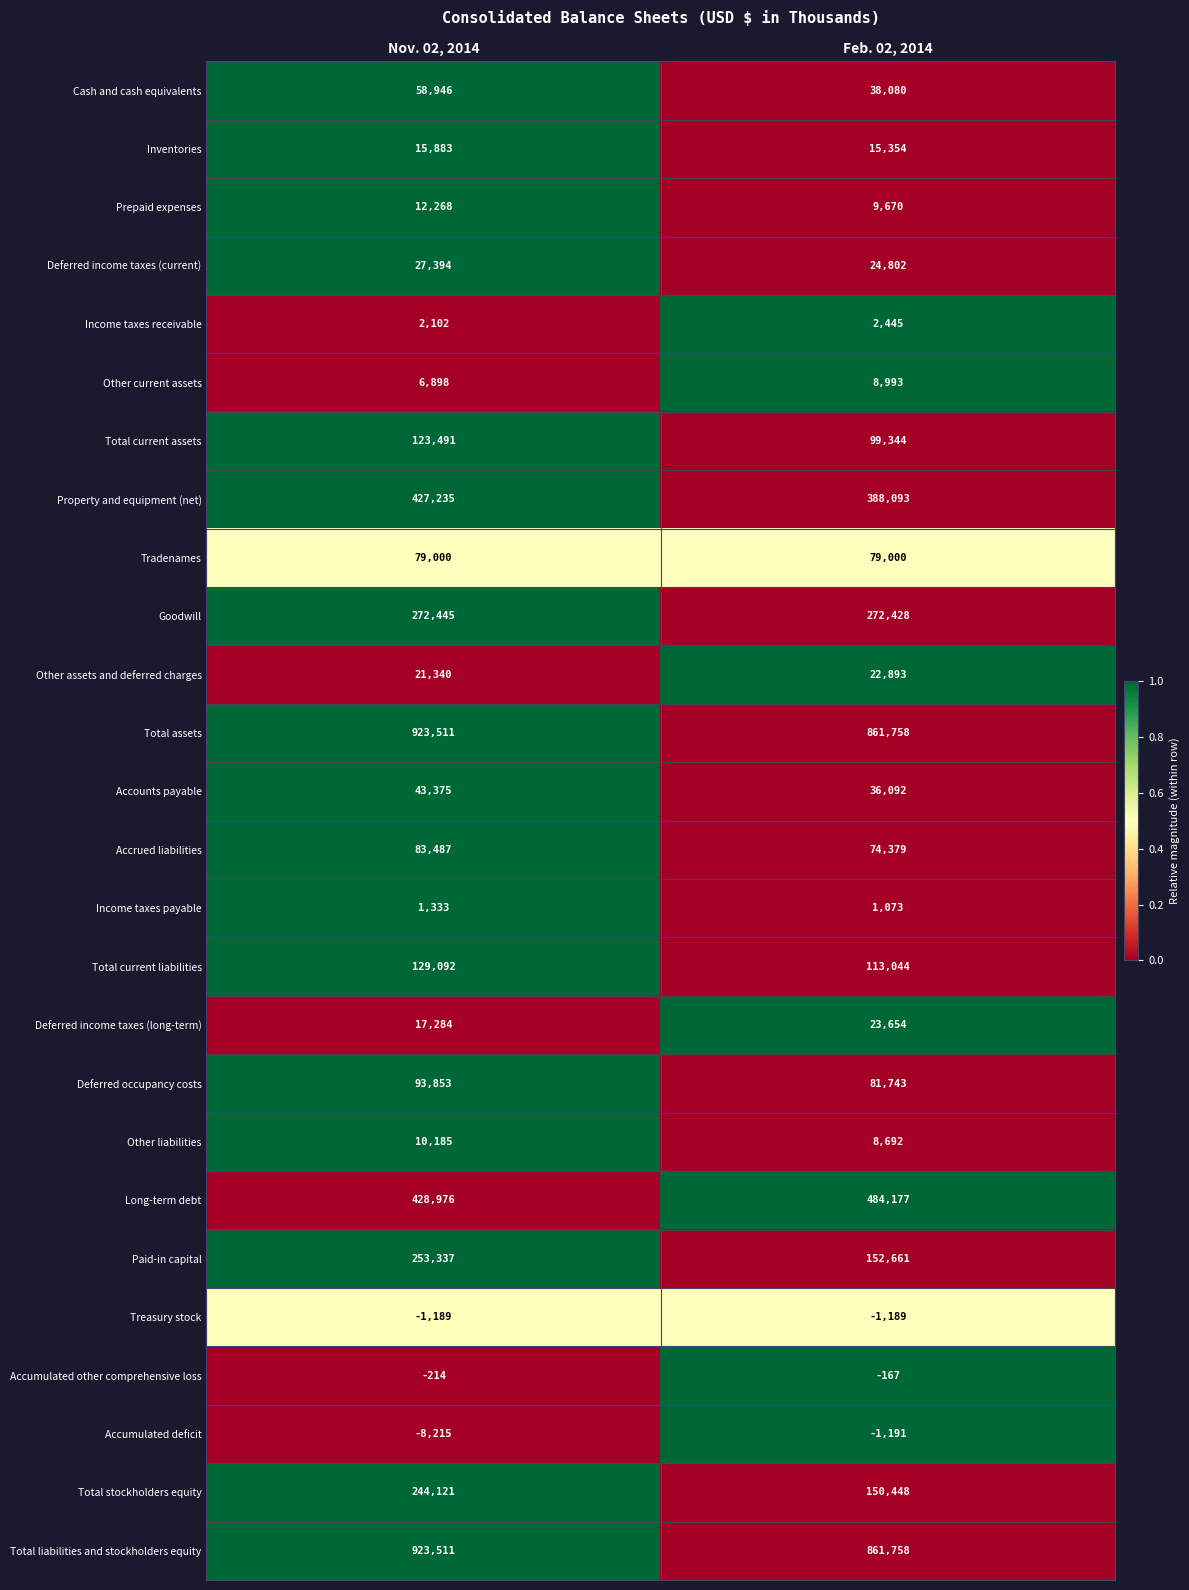

The value of Deferred occupancy costs at Nov. 02, 2014 is 93853. True or false?

True